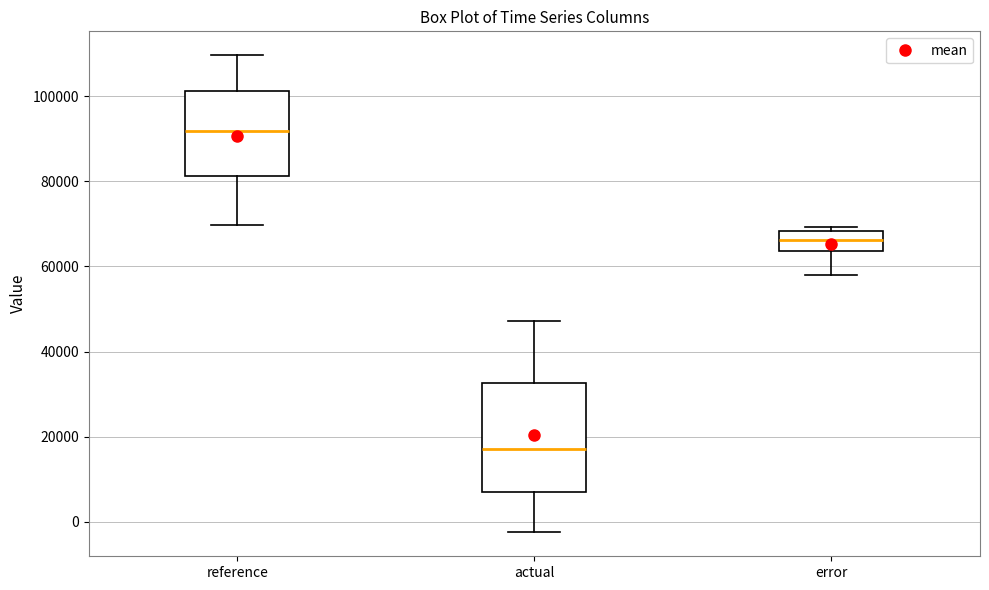

Reading left to right, transcribe this box plot: for each box, give where its median line is, the range the box spans, and where its two whiskers end, as read against the y-axis. The values are not printed on the chart, so give them approximately, as read against the axis.

reference: median 92000, box 82000 to 102000, whiskers 70000 to 110000
actual: median 18000, box 8000 to 32000, whiskers -2000 to 48000
error: median 66000, box 64000 to 68000, whiskers 58000 to 70000